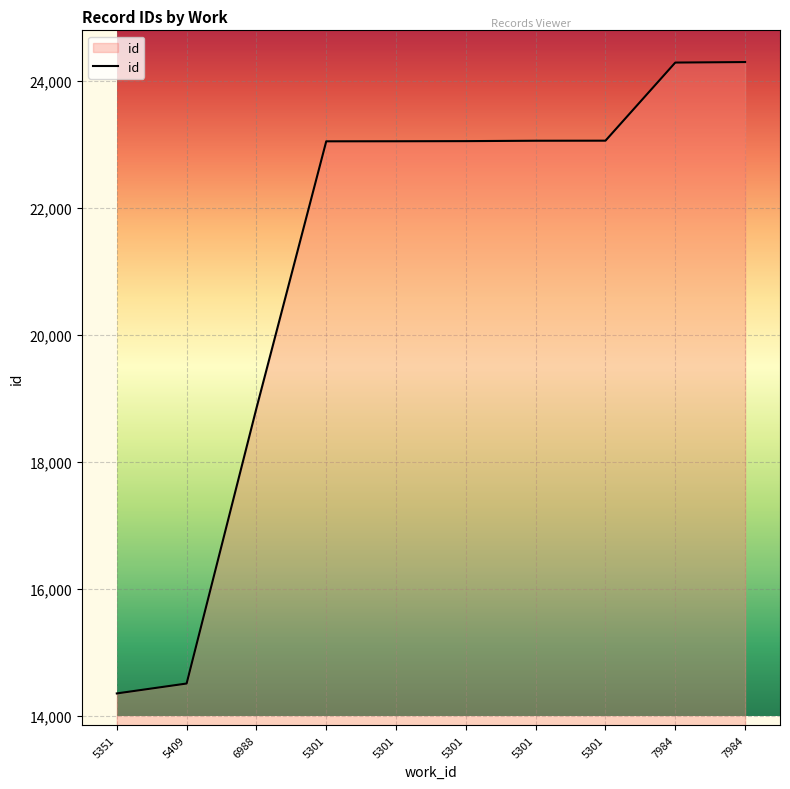

Which label corresponds to the largest value in the chart?

7984